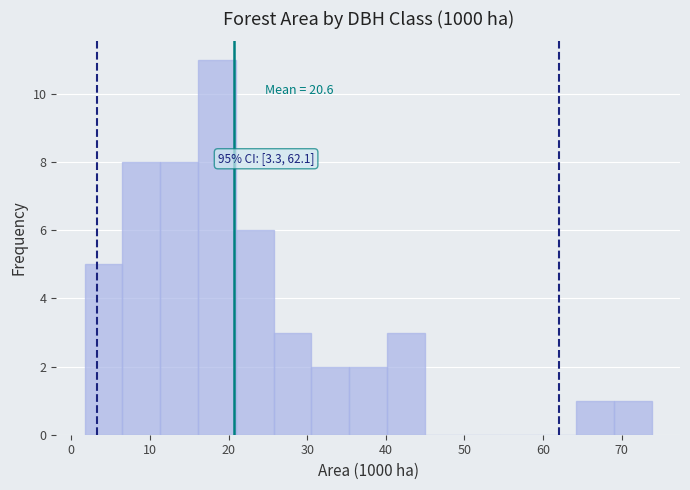

Which range on the x-axis has the tallest bar?

16 to 21